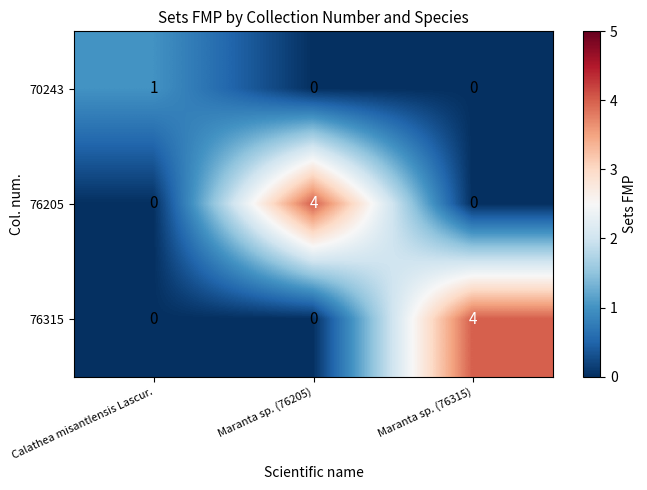

Count the 76315 values in the range 0 to 4.

3